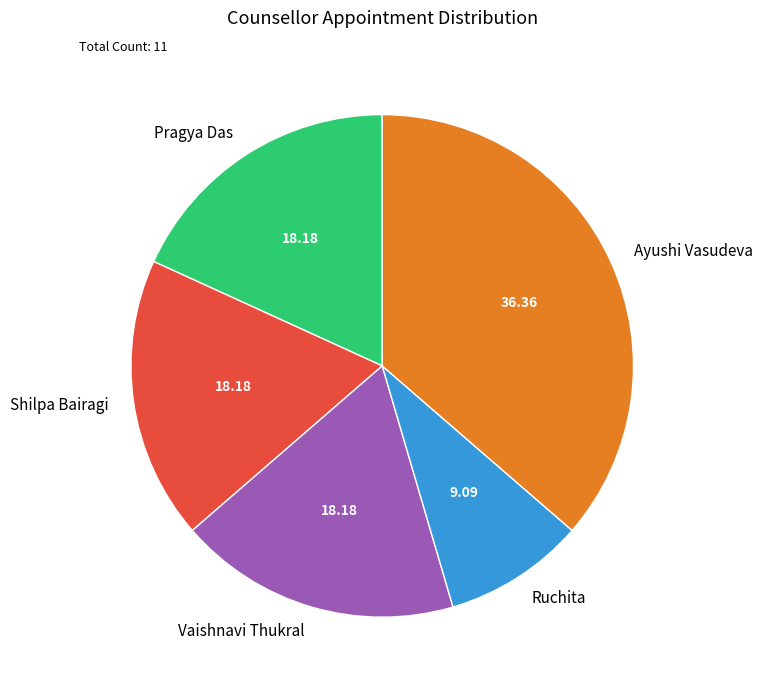

What is the ratio of the value at Ruchita to the value at Pragya Das?

0.5